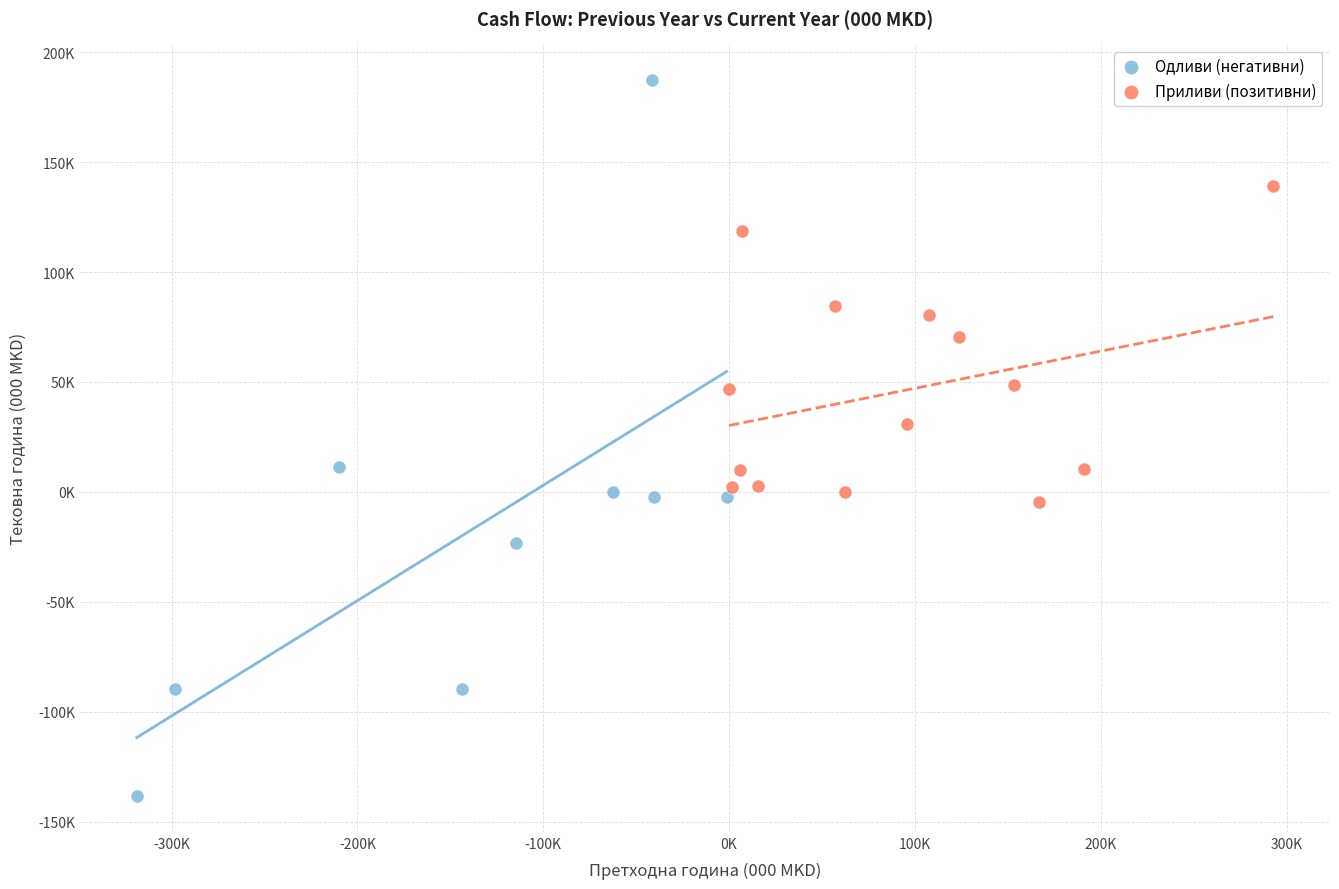

Which series has the largest Y range (max minus min)?

Одливи (негативни)